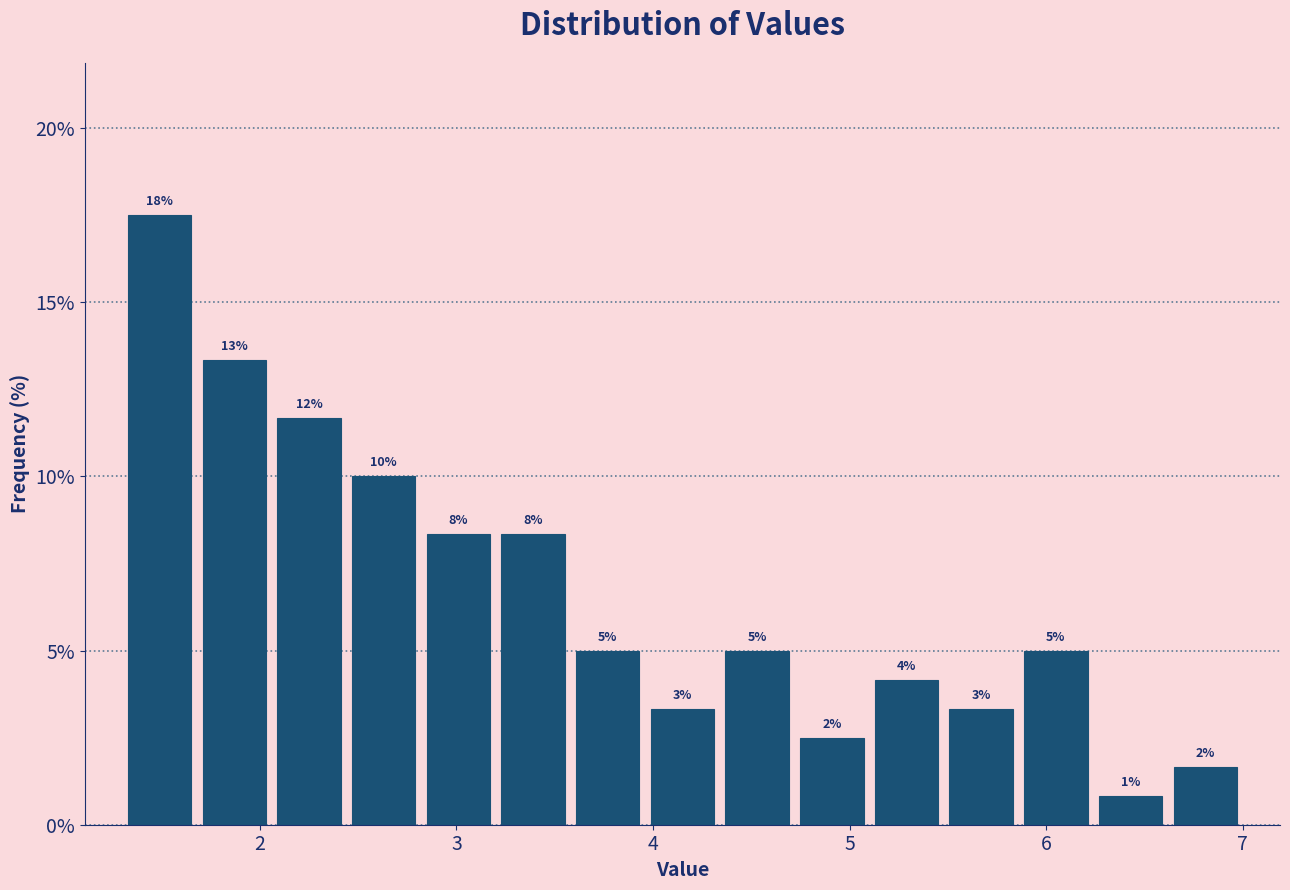

Read against the x-axis, roughly where is the centre of the tallest bar?

1.5